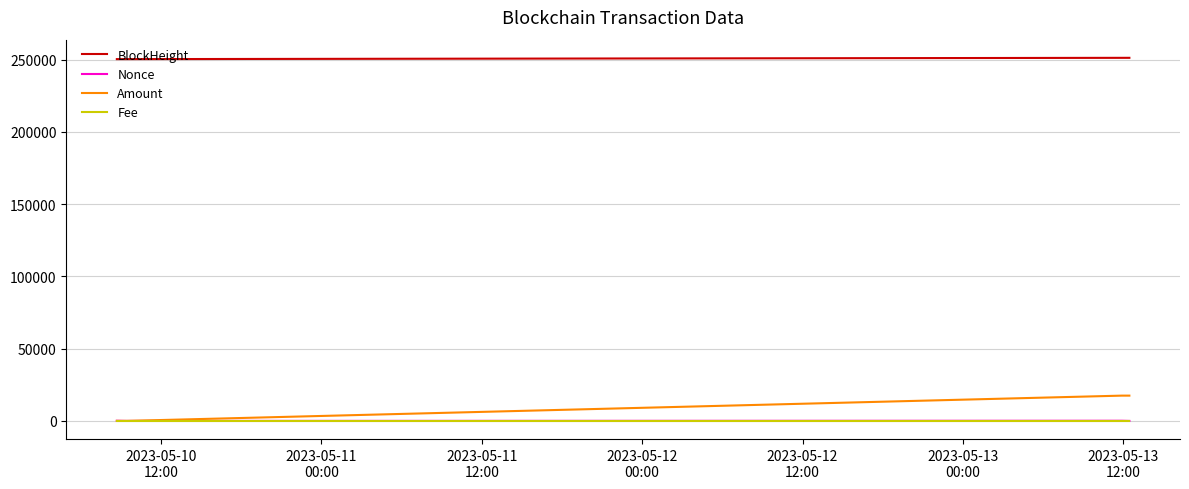

Where is the first local maximum for Nonce?

2023-05-11
00:00